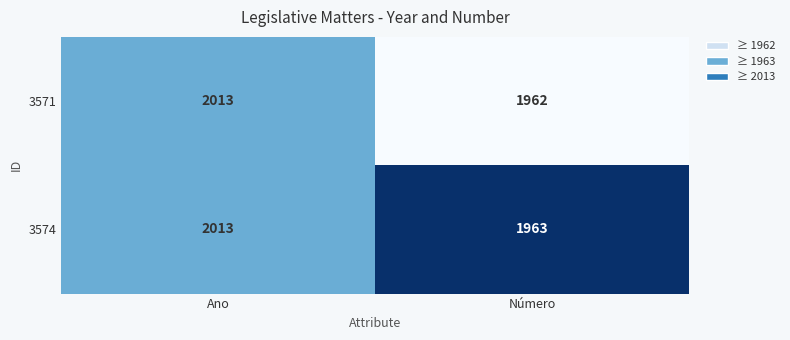

What is the sum of the 3574 values at Número and Ano?

3976